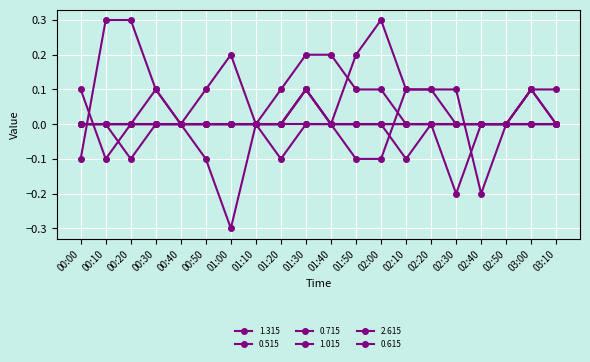

What is the smallest value displayed?

-0.3